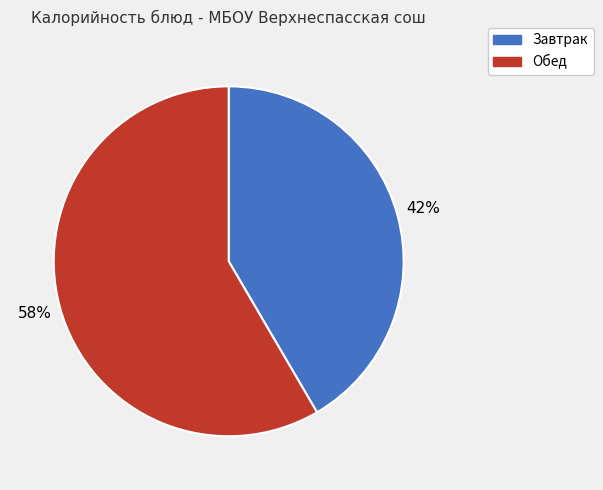

To the nearest percent, what is the average slice percentage?

50%